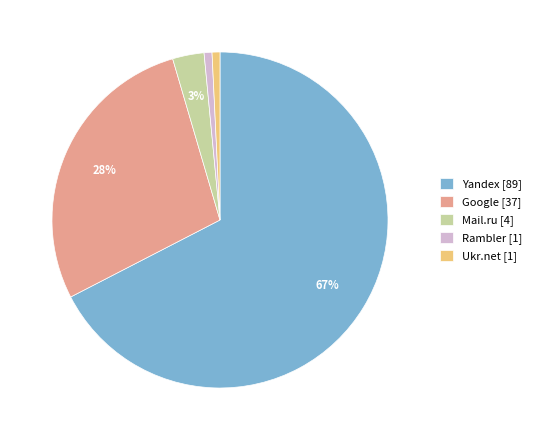

How many segments does this pie chart have?

5